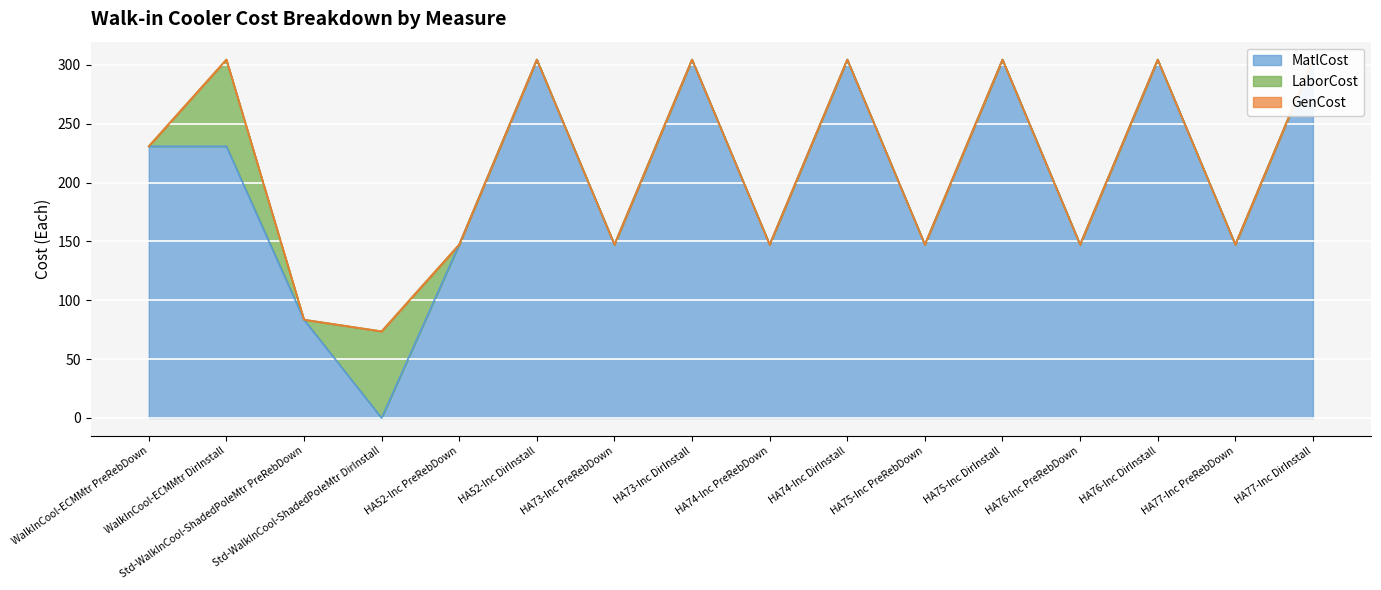

Does the chart display data point markers on the line(s)?

No